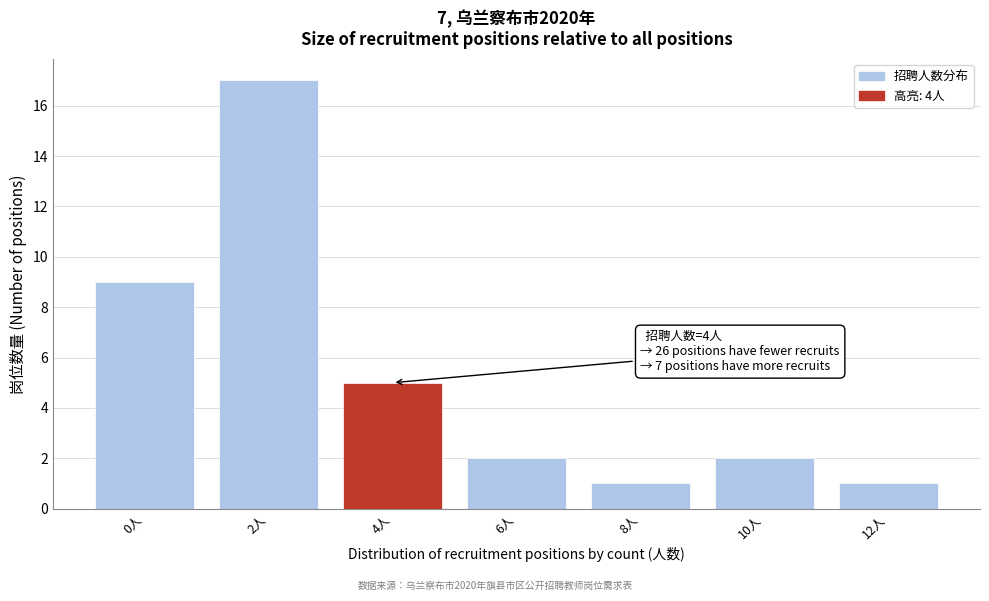

Reading left to right, transcribe all the data shown in this chart.

9	17	5	2	1	2	1